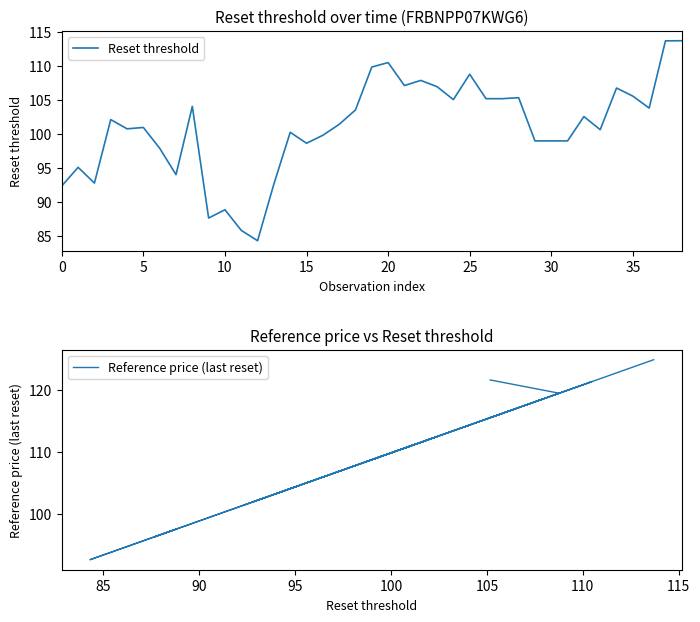

True or false: Reset threshold and Reference price (last reset) intersect in this chart.

False